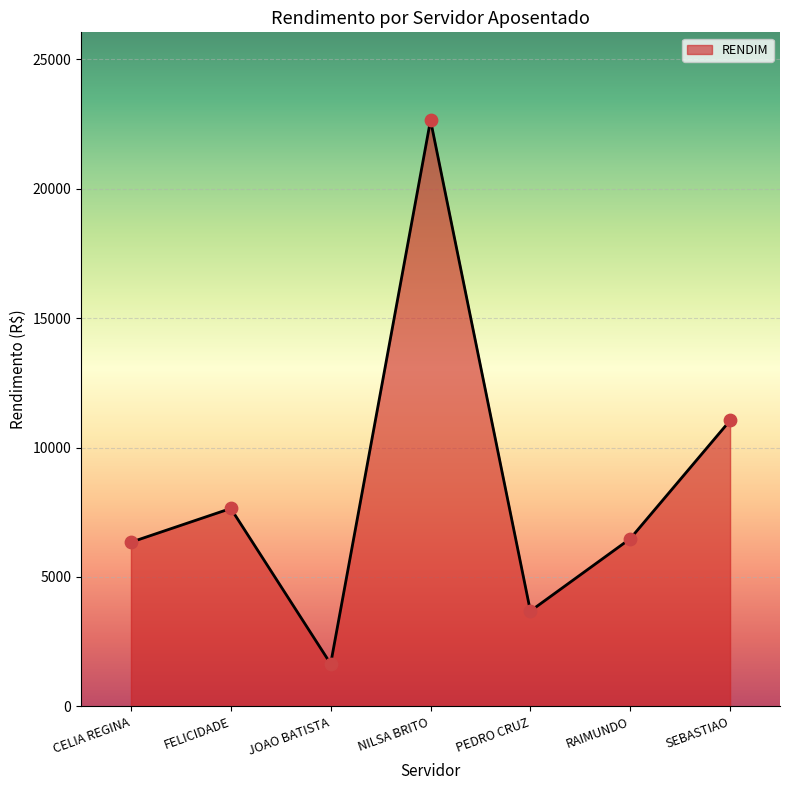

Between RAIMUNDO and JOAO BATISTA, which is larger?

RAIMUNDO